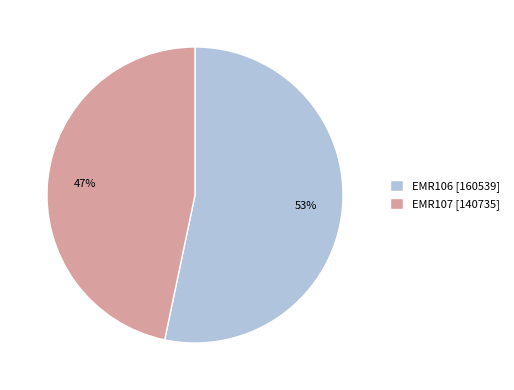

What percentage is the EMR106 slice, to the nearest percent?

53%